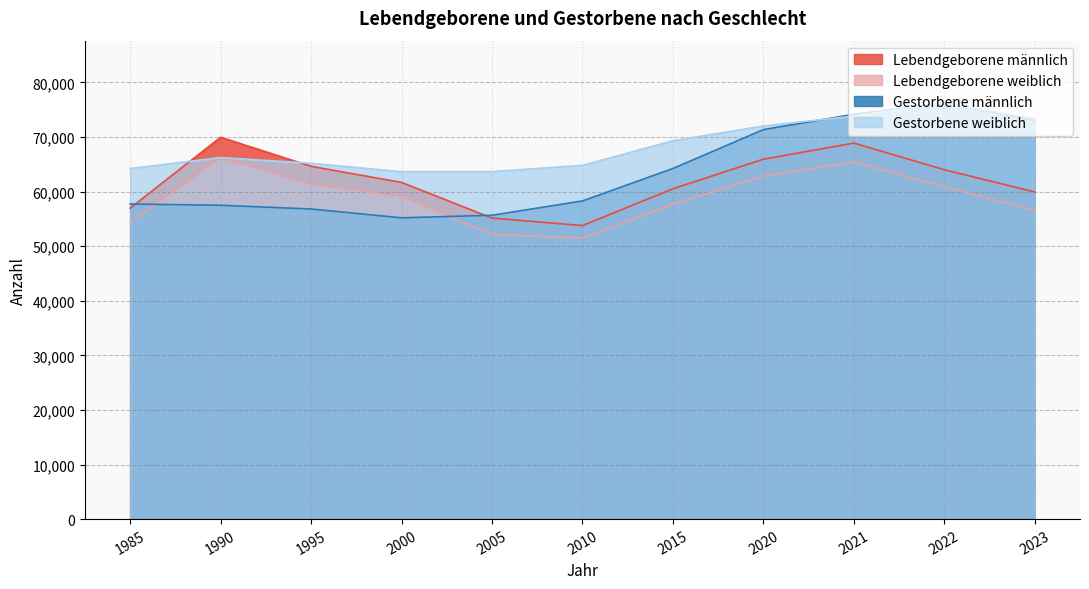

What are all the series names shown in the legend?

Lebendgeborene männlich, Lebendgeborene weiblich, Gestorbene männlich, Gestorbene weiblich